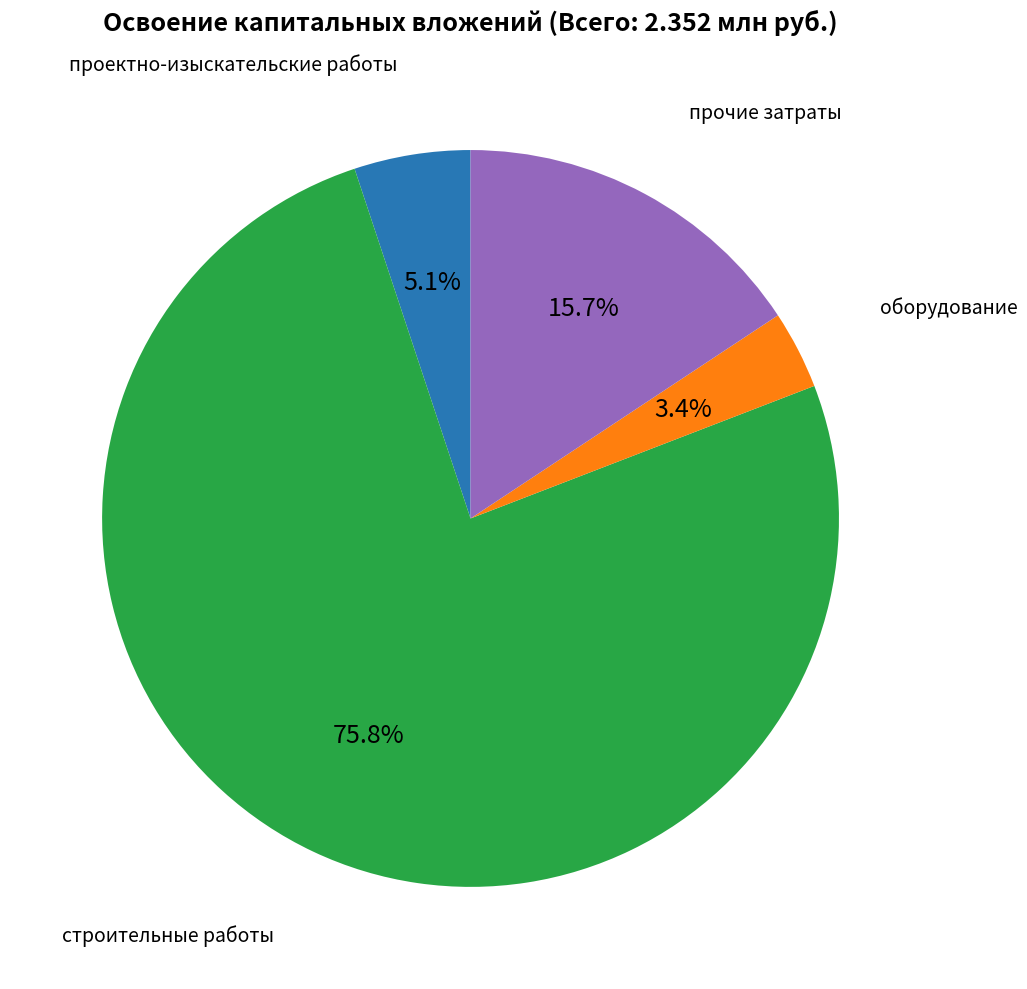

Count the number of slices in the pie.

4